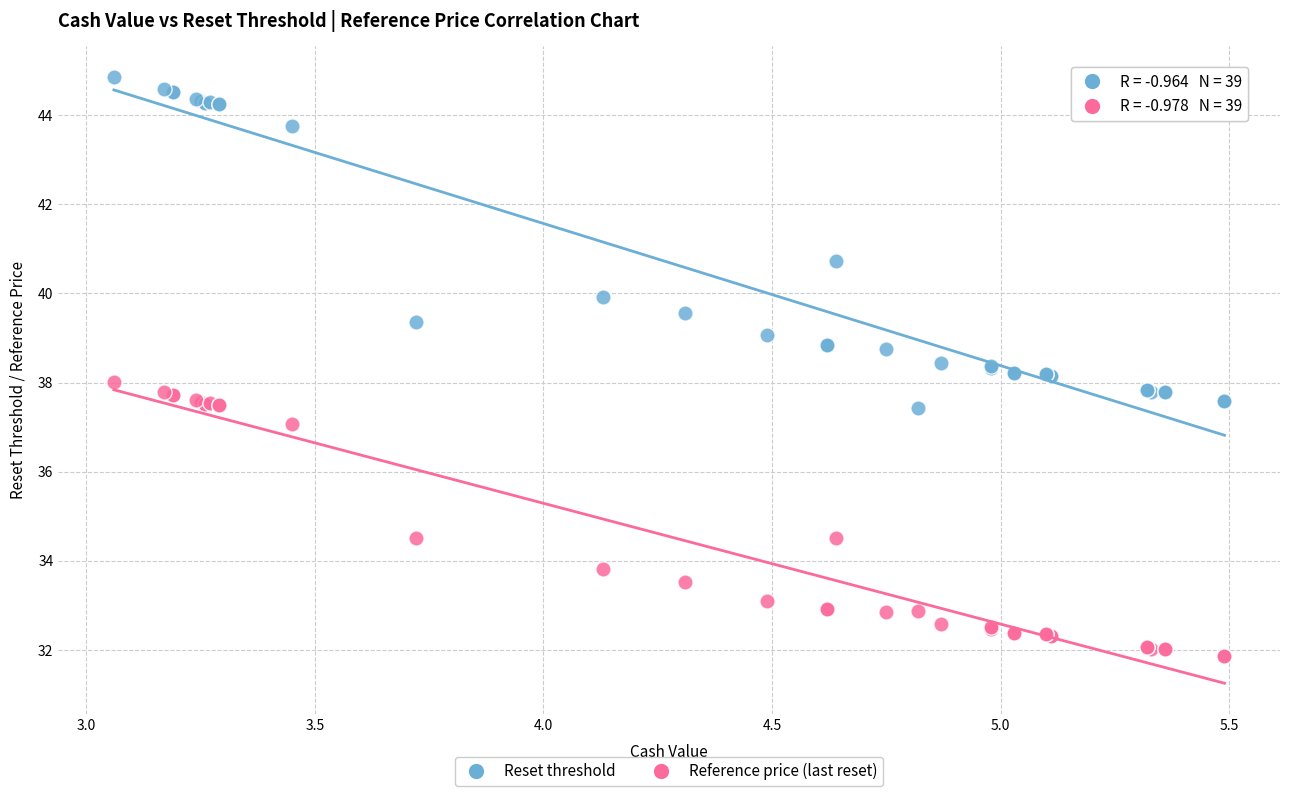

Which series has the largest Y range (max minus min)?

Reset threshold